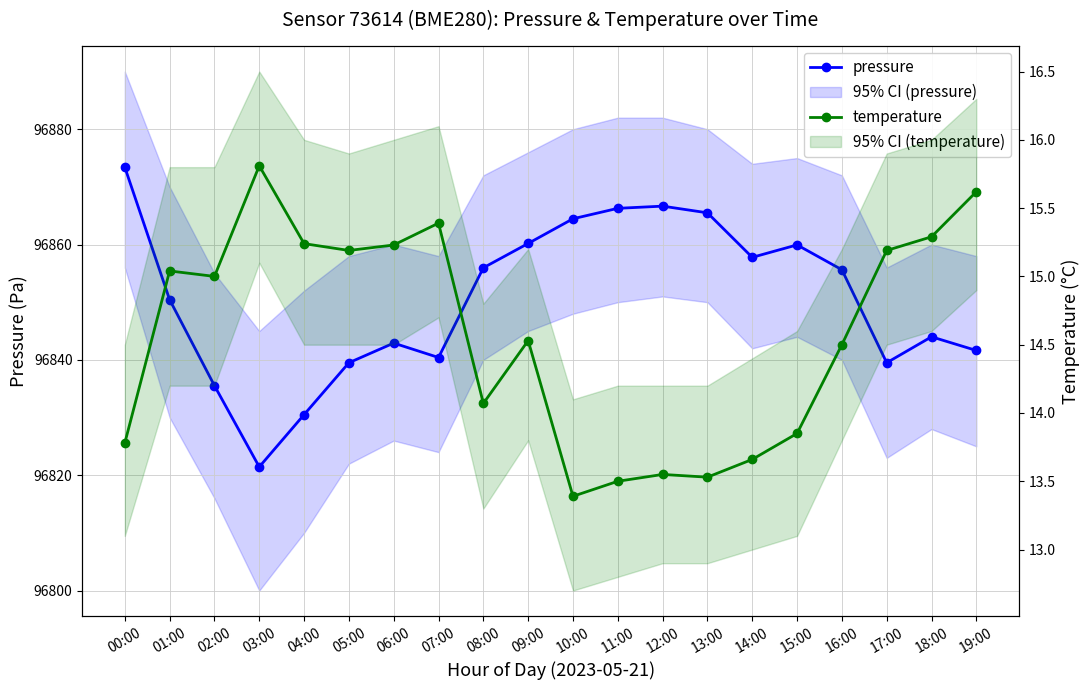

The value of pressure at 03:00 is 96821.4. True or false?

True